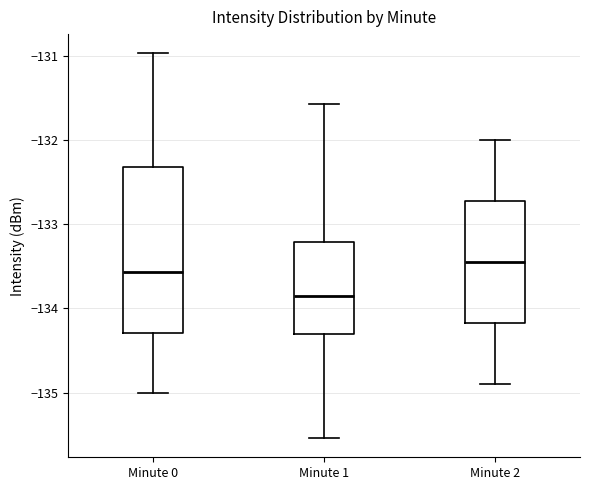

Where does the upper whisker of the box for Minute 0 end on the y-axis? The values are not printed on the chart, so give them approximately, as read against the axis.

-131.0